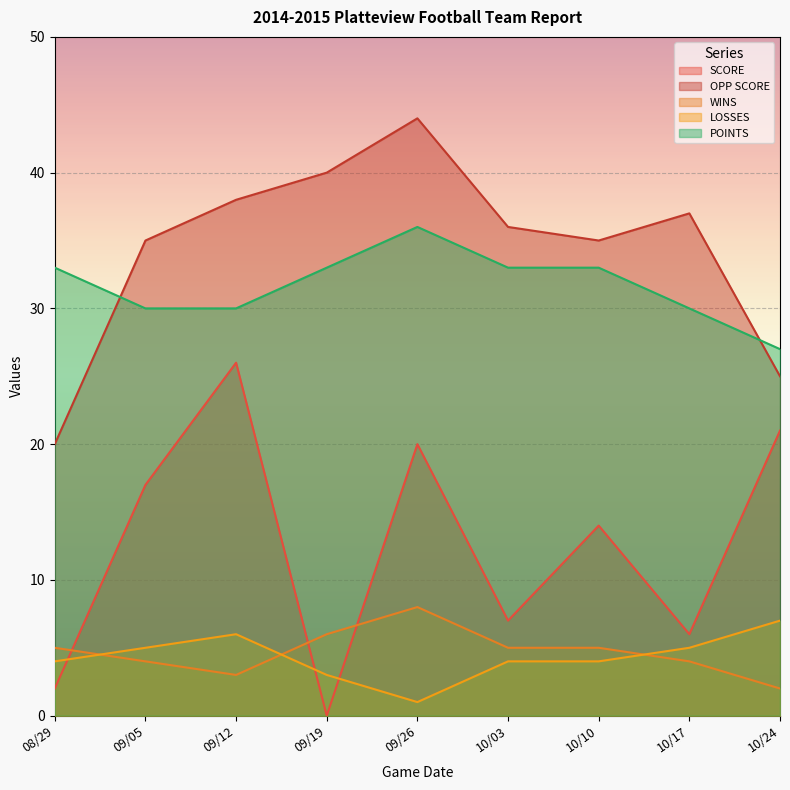

How many lines are shown in the chart?

5